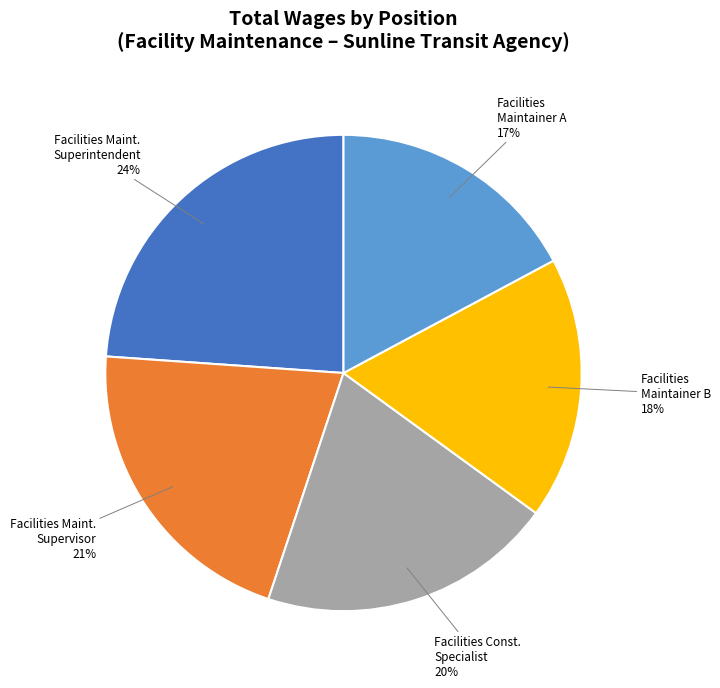

Which has a higher value, Facilities Maintainer A or Facilities Maint. Superintendent?

Facilities Maint. Superintendent